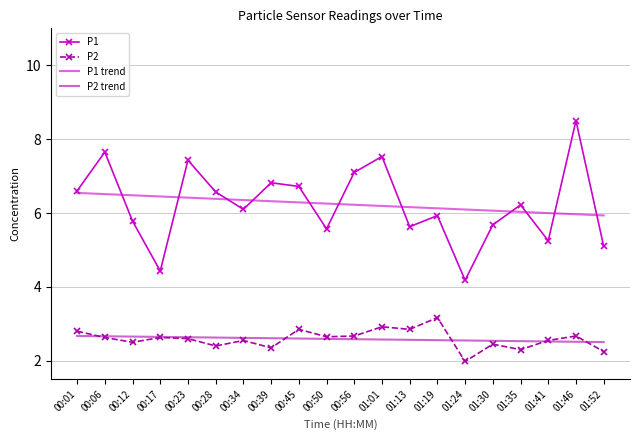

What is the maximum value for P1 trend?

6.5